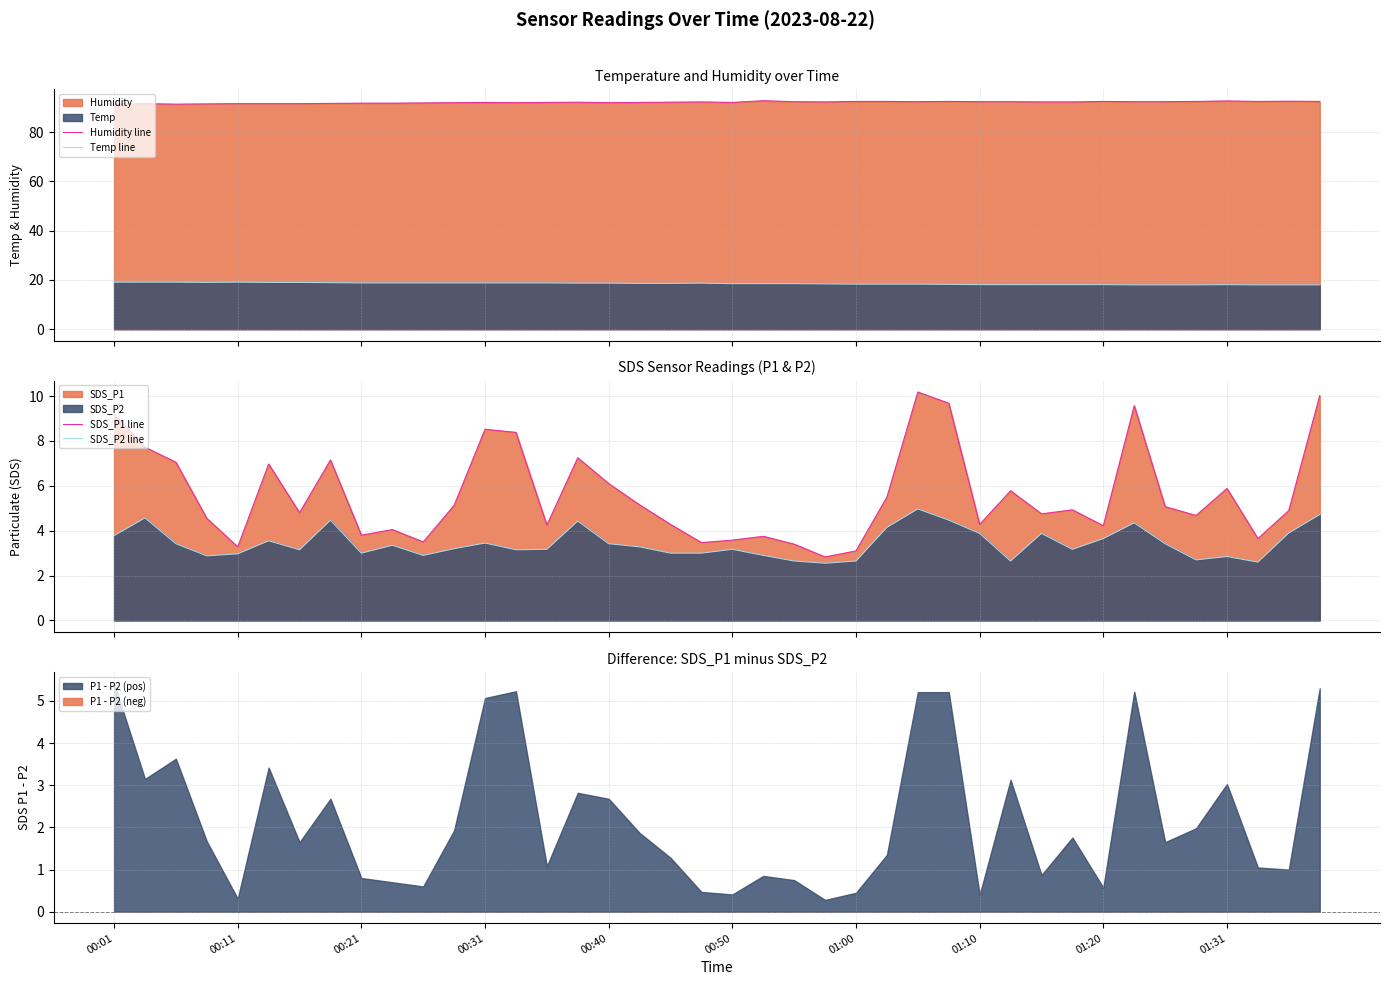

What is the sum of all SDS_P2 line values?

137.4